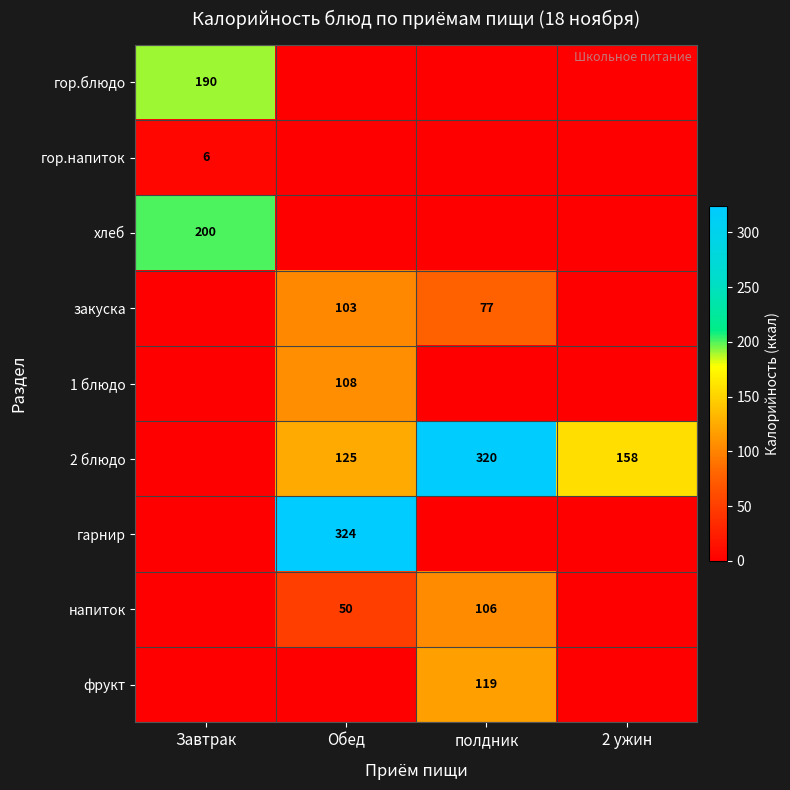

What is the difference between the maximum and minimum values in the гор.блюдо series?

190.0